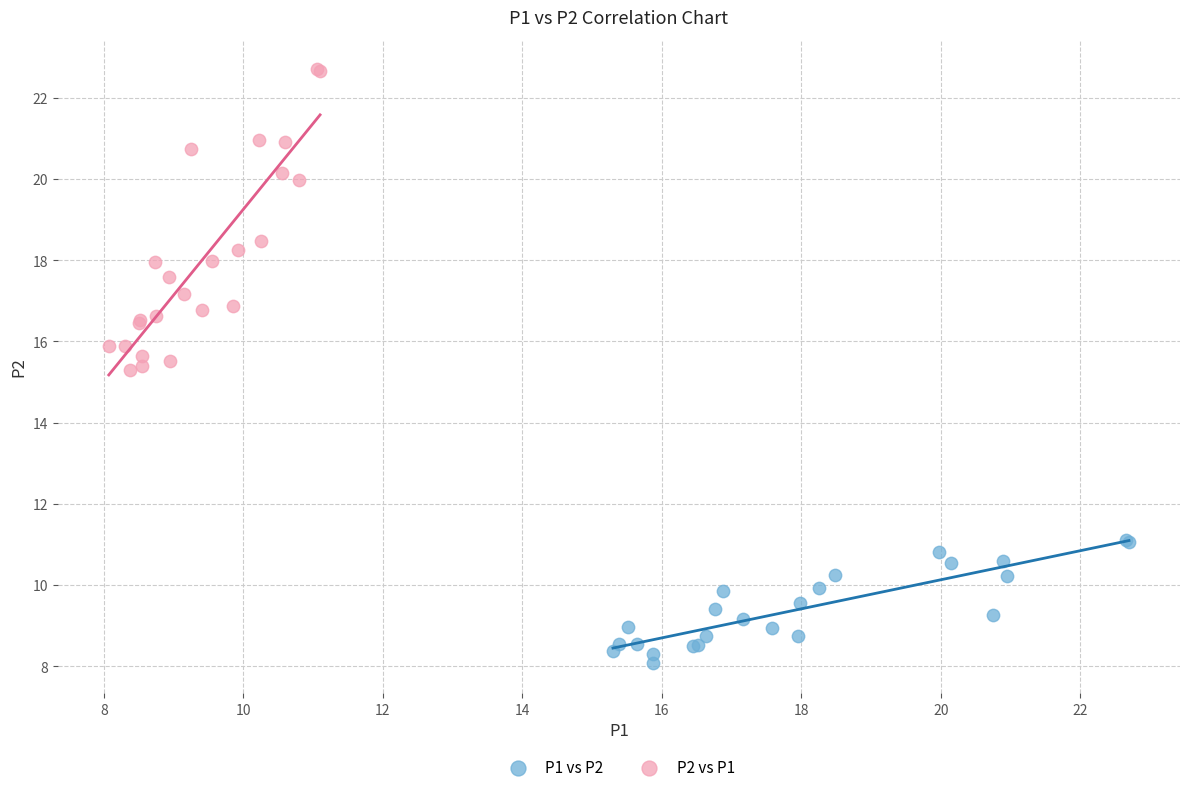

Which series reaches the maximum Y coordinate?

P2 vs P1